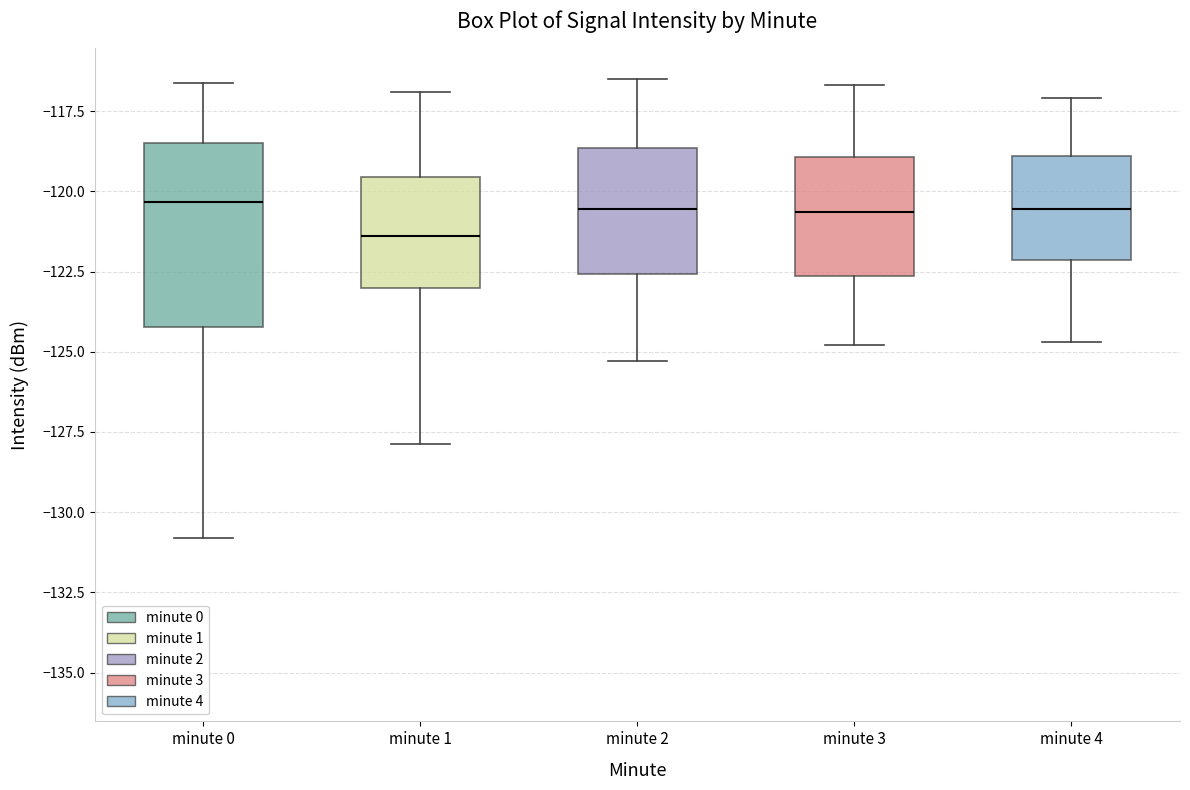

Which box has the lowest median line?

minute 1